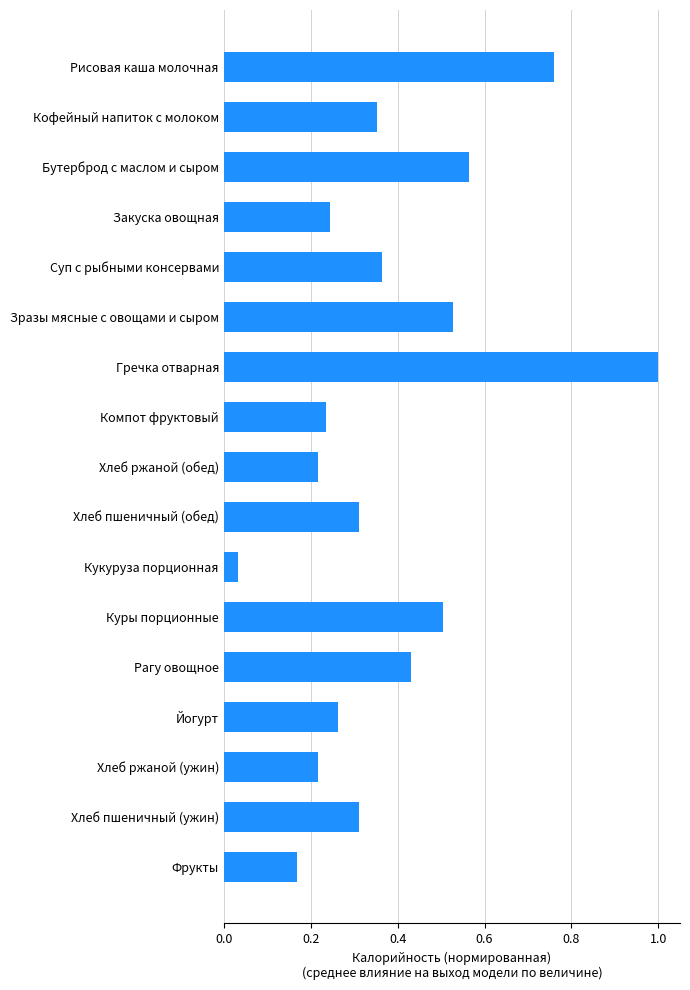

Are the bars grouped side by side (vs. stacked)?

No